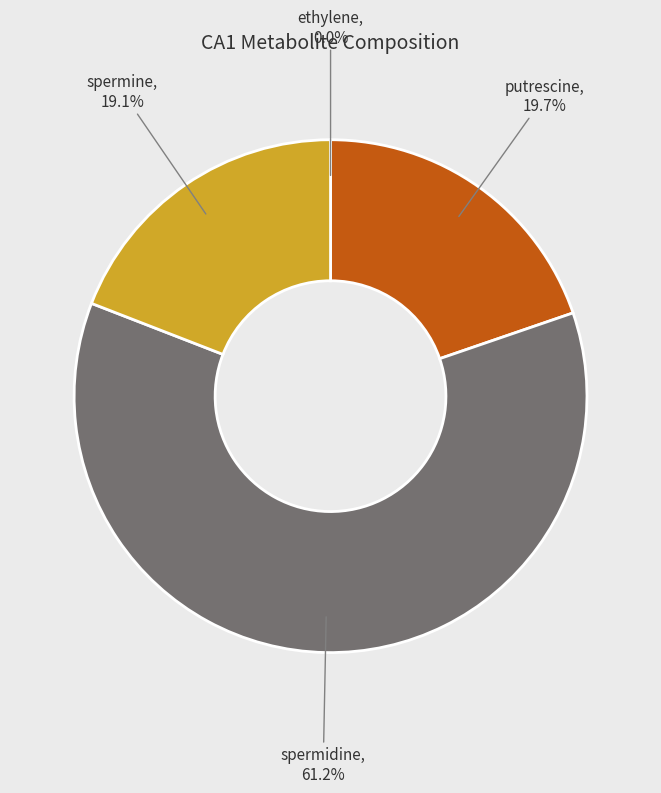

Is it true that spermine is 19% of the pie?

True